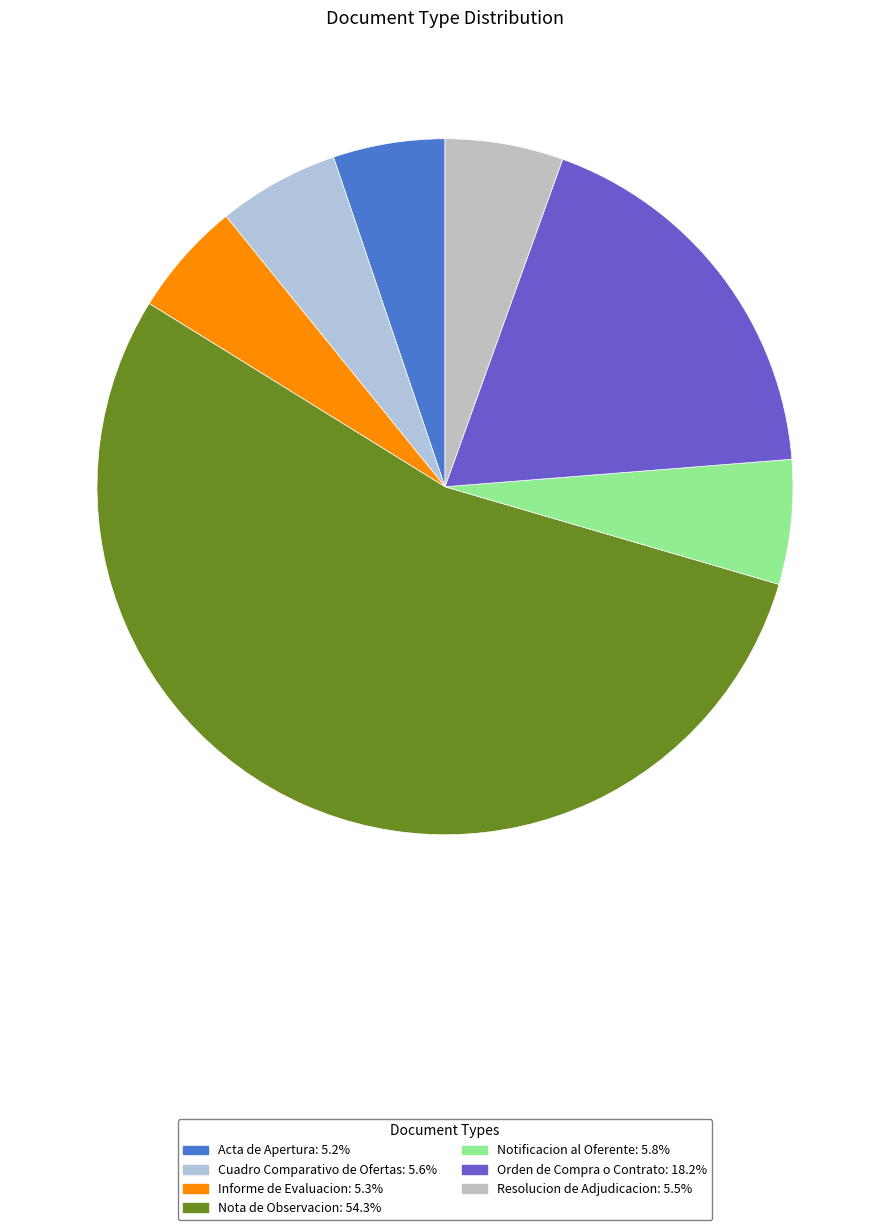

How many segments does this pie chart have?

7